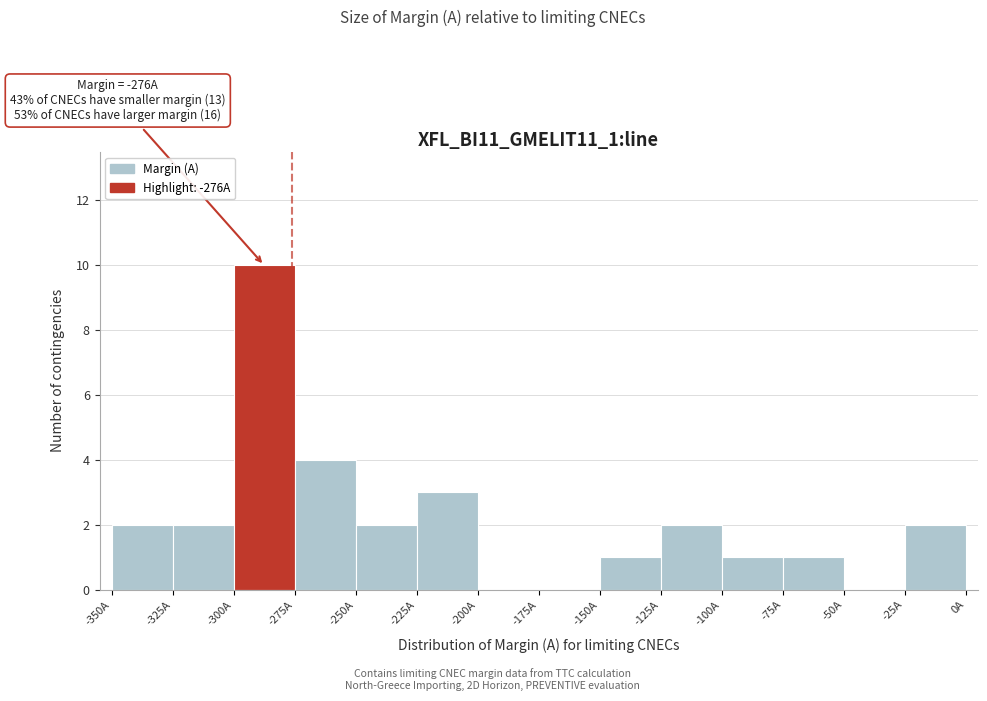

Which range on the x-axis has the tallest bar?

-300 to -275